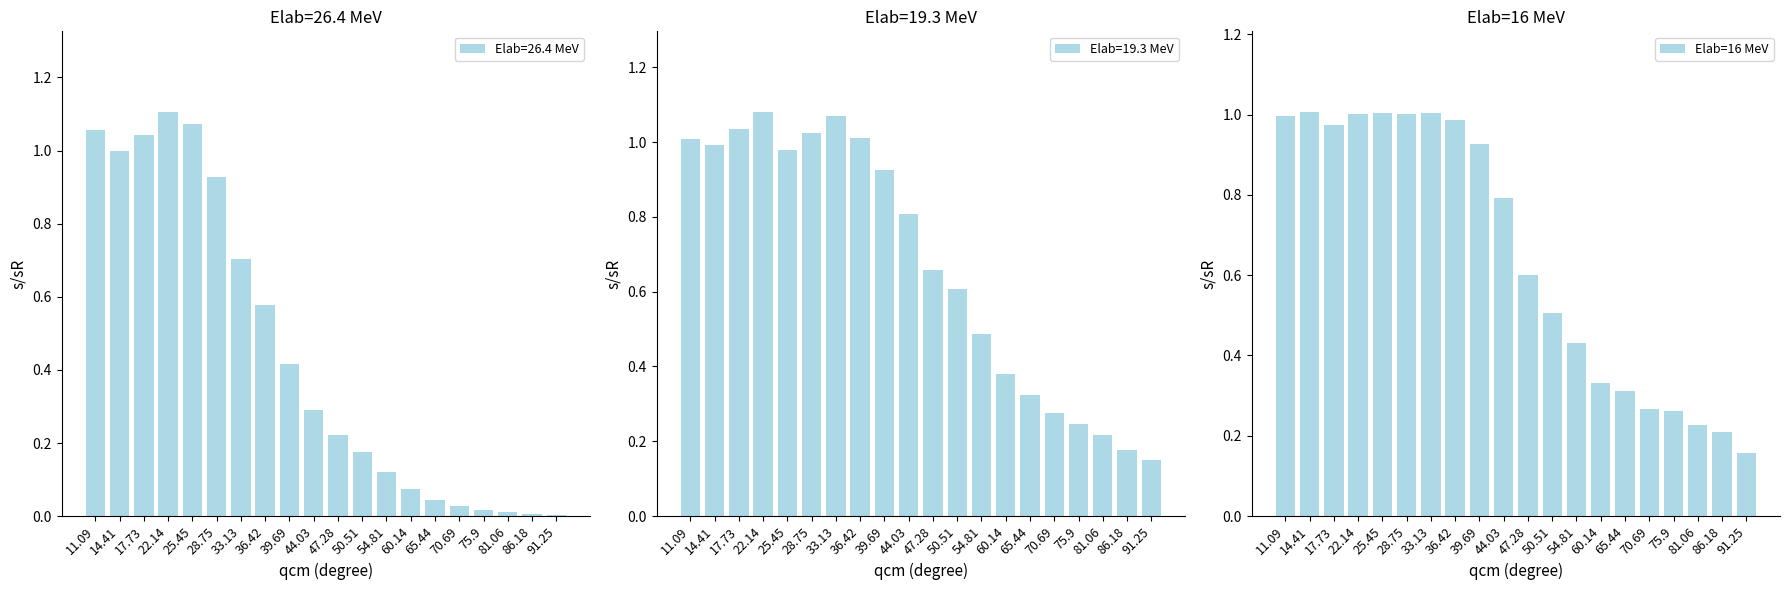

The value at 36.42 is 1.0. True or false?

True